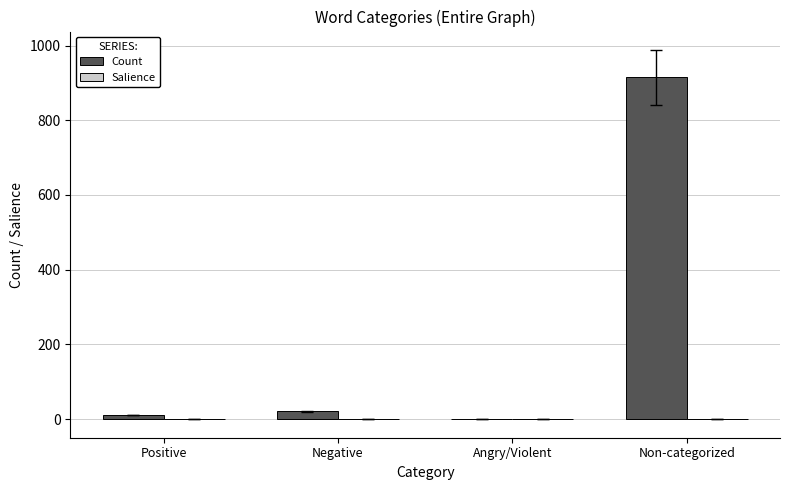

At which category is the sum across all series the highest?

Non-categorized